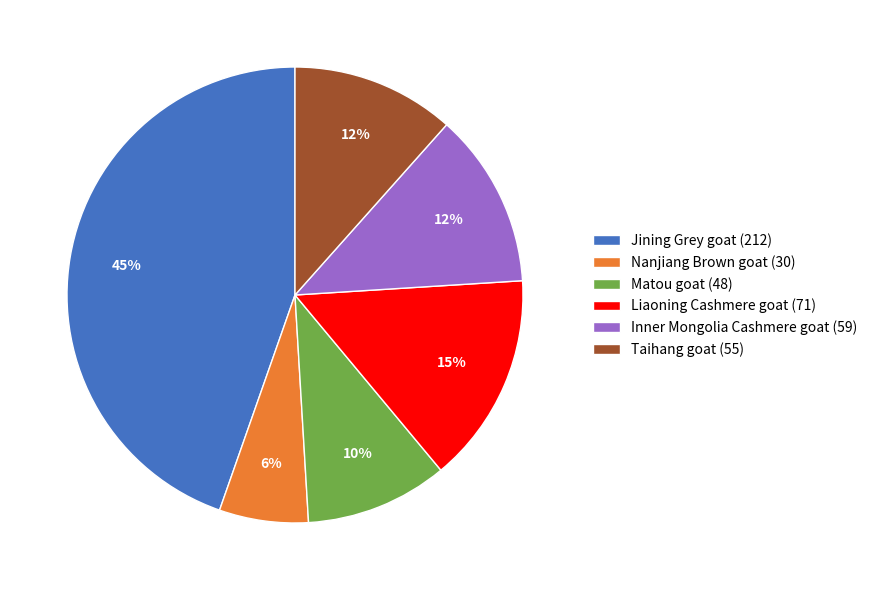

Do Inner Mongolia Cashmere goat (59) and Liaoning Cashmere goat (71) together represent more than half of the pie?

No